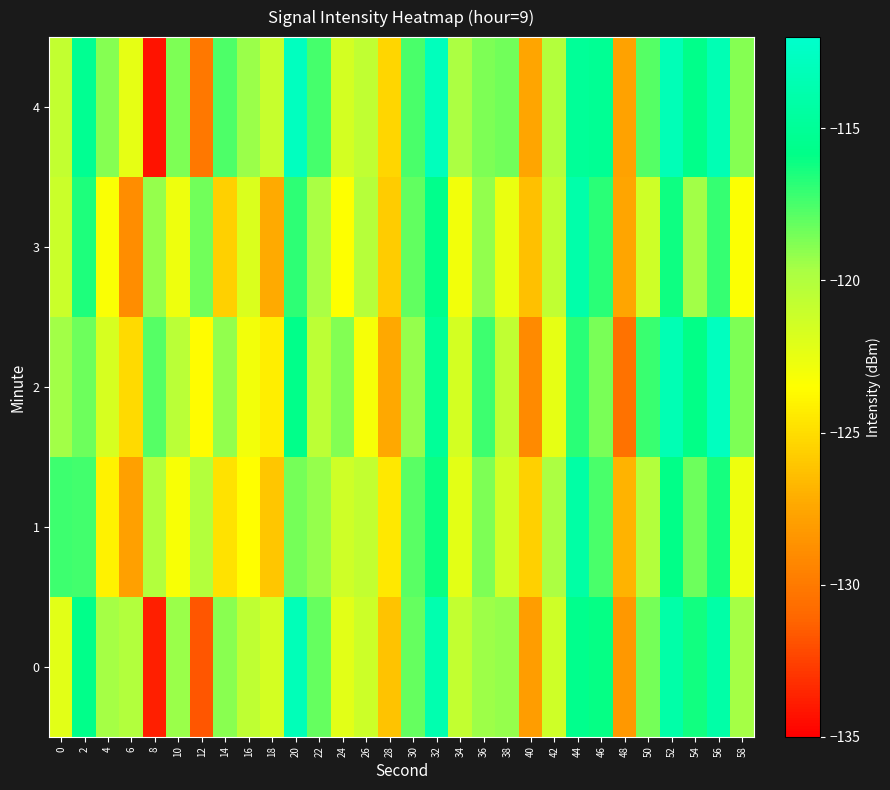

At how many categories does at least one series exceed -124?

27